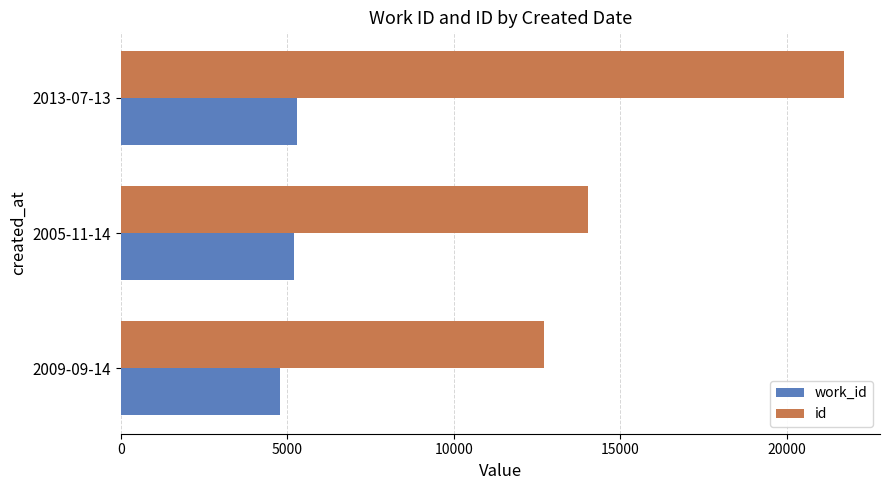

What is the difference between the highest and lowest values at 2013-07-13?

16413